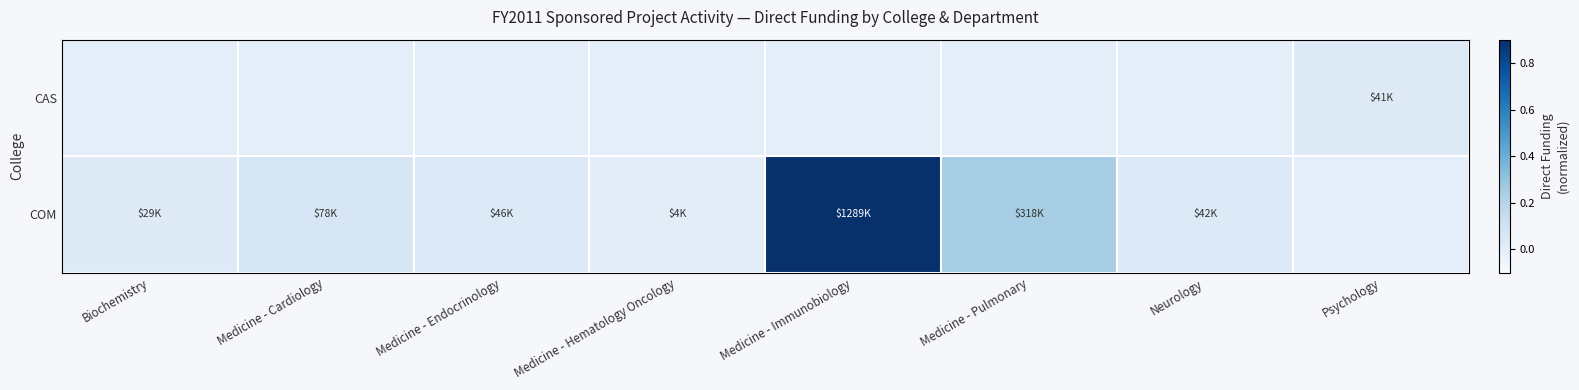

List the series in order of their overall mean, lowest first.

CAS, COM